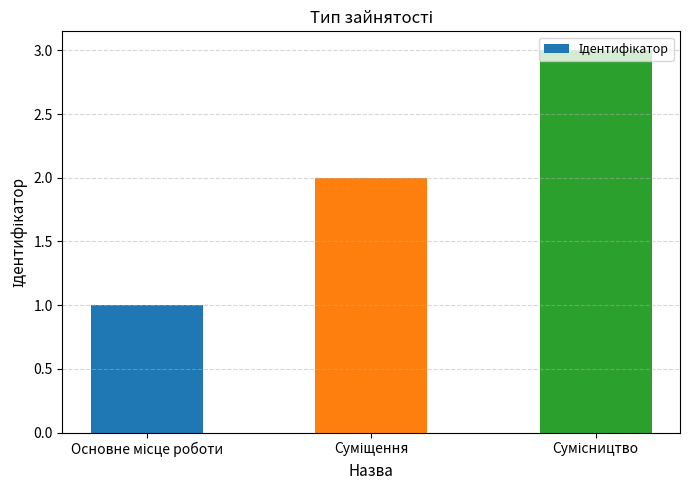

What is the greatest value displayed?

3